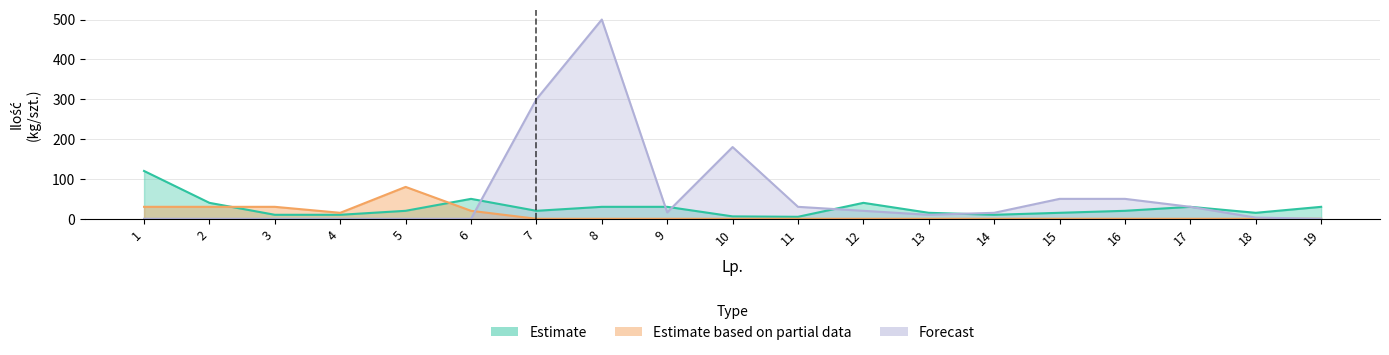

List the series in order of their overall mean, lowest first.

Estimate based on partial data, Estimate, Forecast